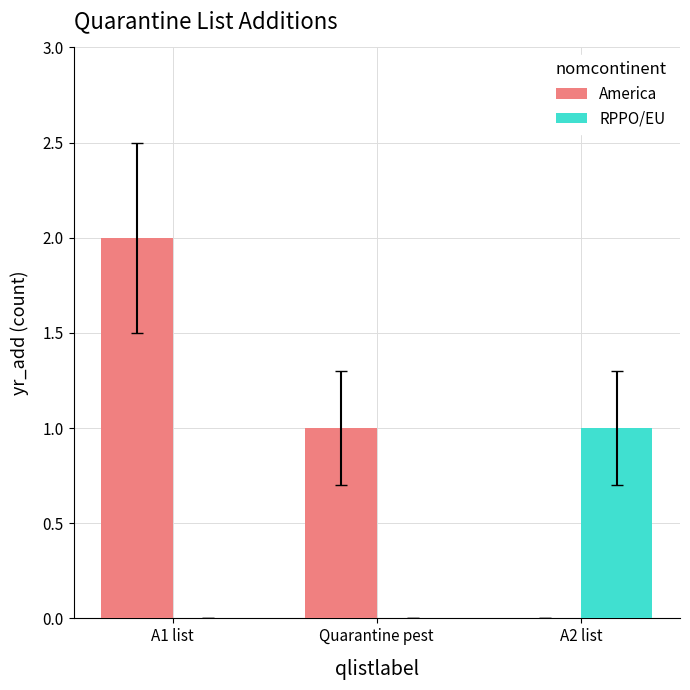

Reading left to right, list all the values displayed in this chart.

America: A1 list=2	Quarantine pest=1	A2 list=0
RPPO/EU: A1 list=0	Quarantine pest=0	A2 list=1